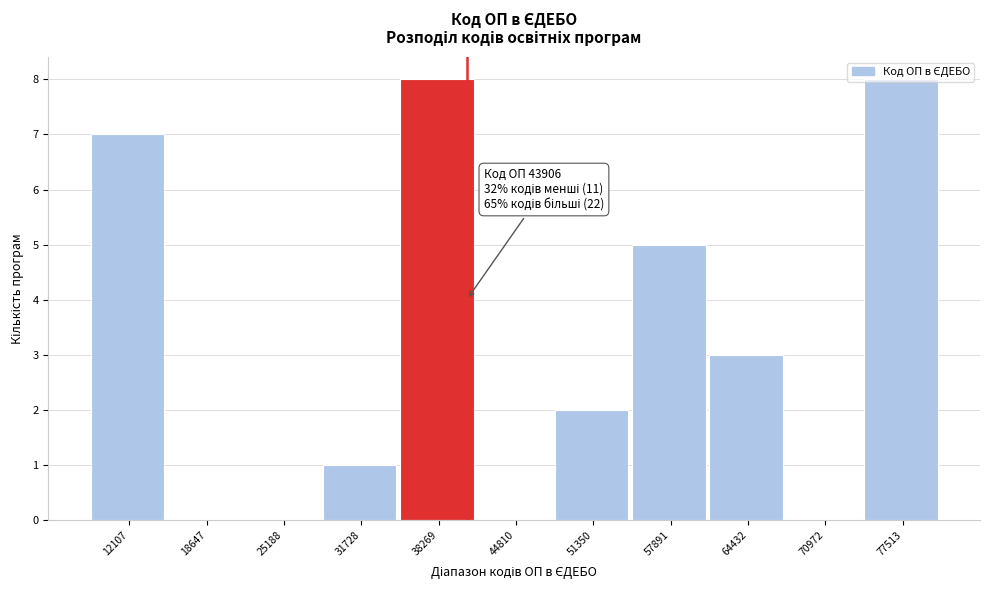

What is the maximum value shown in the chart?

8